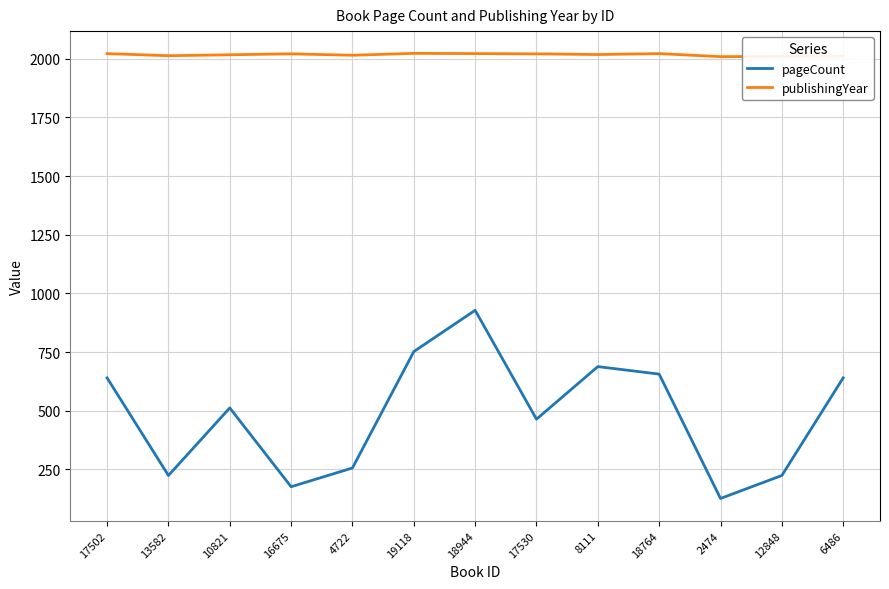

How many lines are shown in the chart?

2